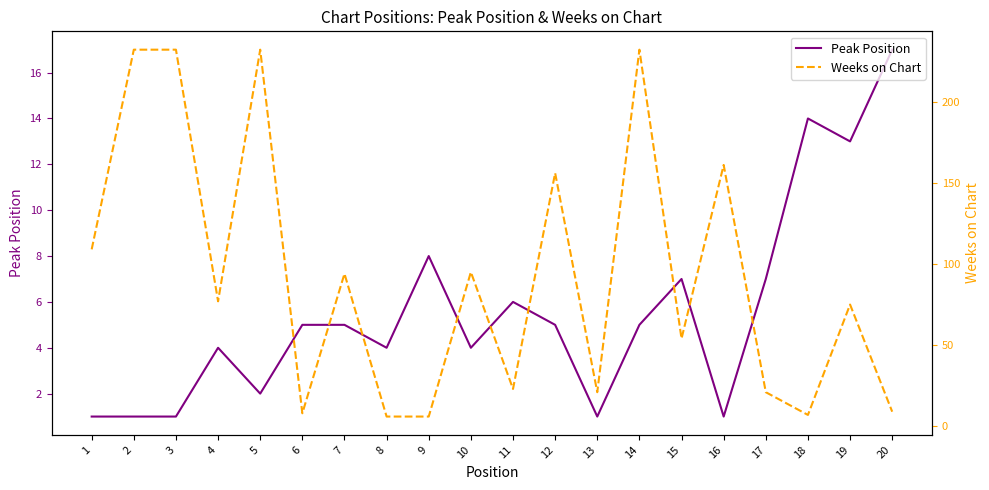

How many lines are shown in the chart?

2